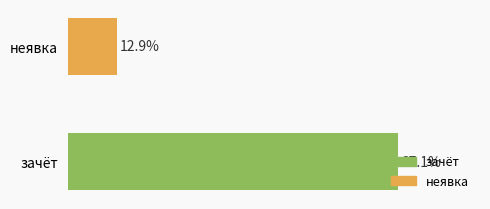

Rank the categories by value from lowest to highest.

неявка, зачёт